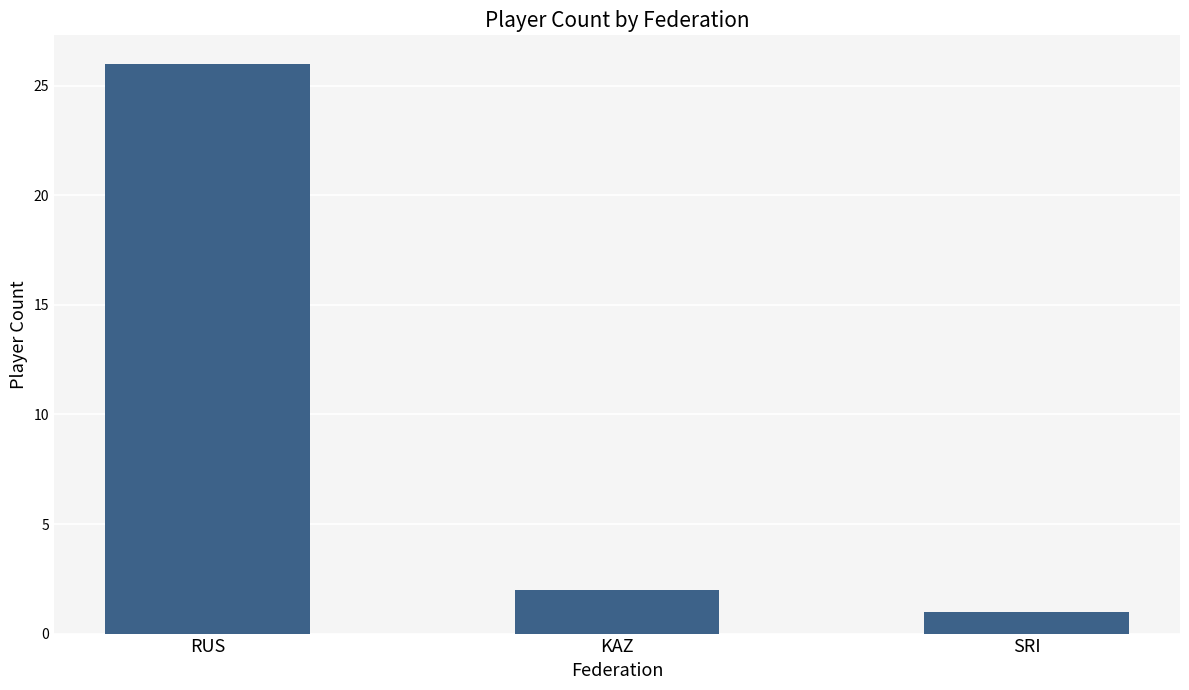

Reading left to right, transcribe all the data shown in this chart.

RUS=26	KAZ=2	SRI=1